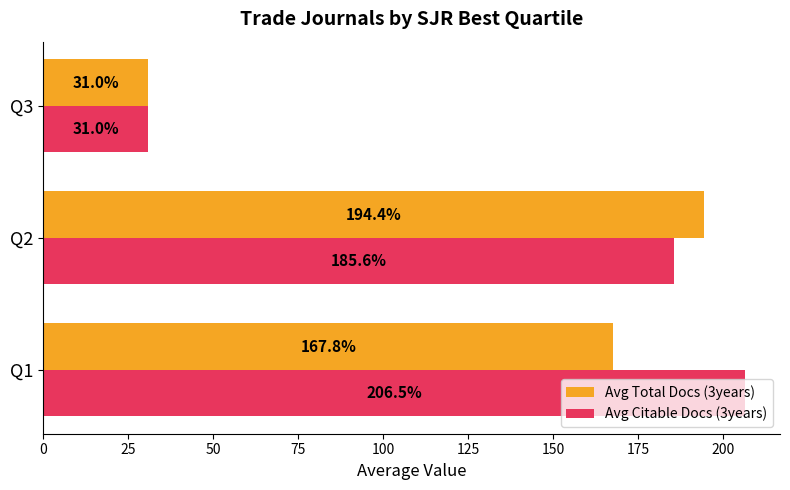

What is the maximum value for Avg Citable Docs (3years)?

206.5